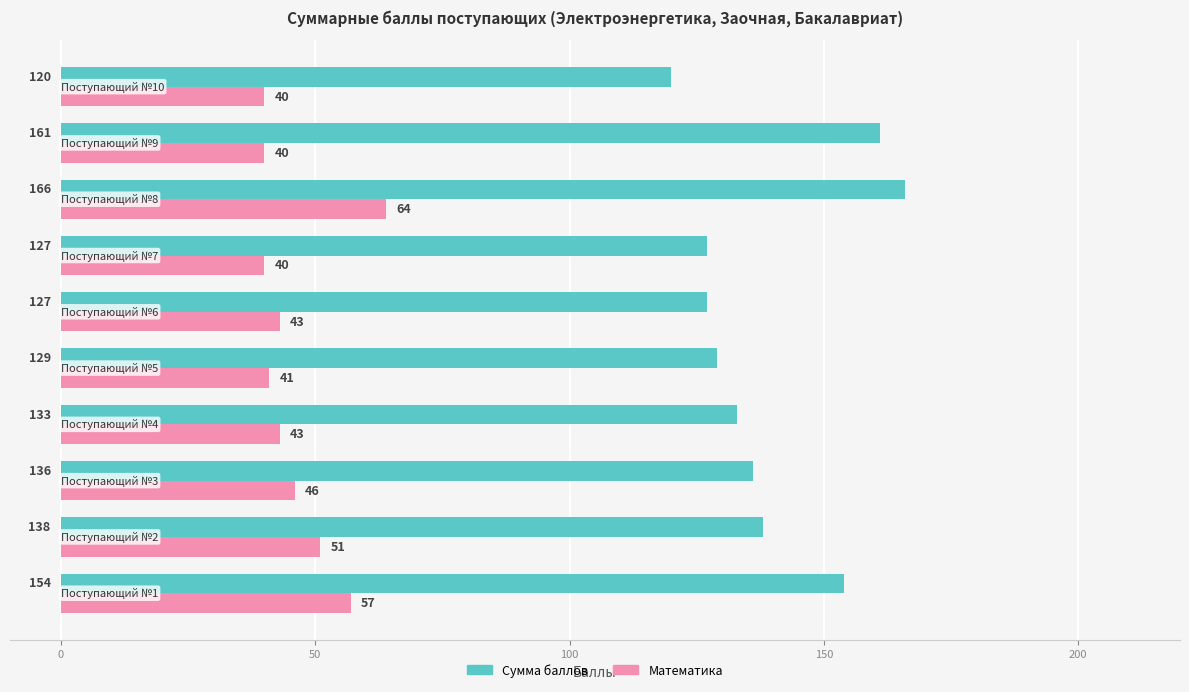

What are all the series names shown in the legend?

Сумма баллов, Математика